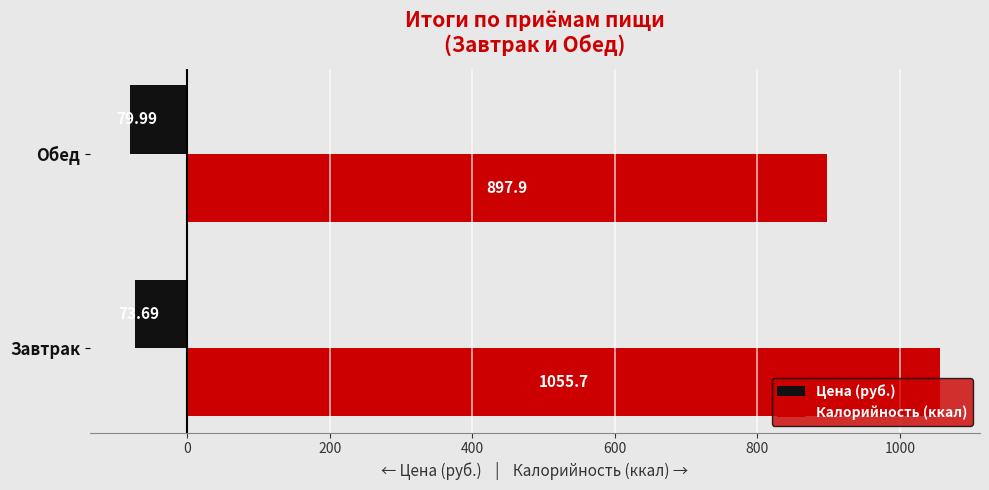

What is the difference between the maximum and minimum values in the Цена (руб.) series?

6.3